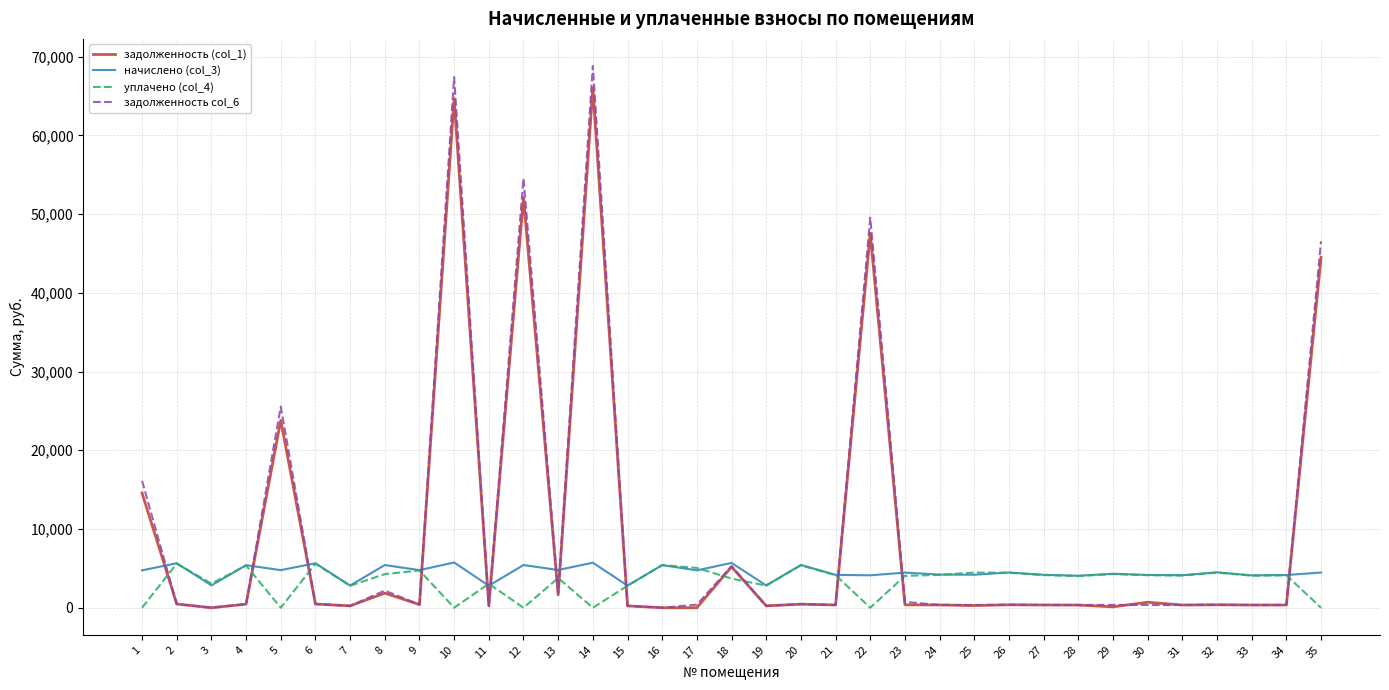

What is the maximum value for уплачено (col_4)?

5602.9